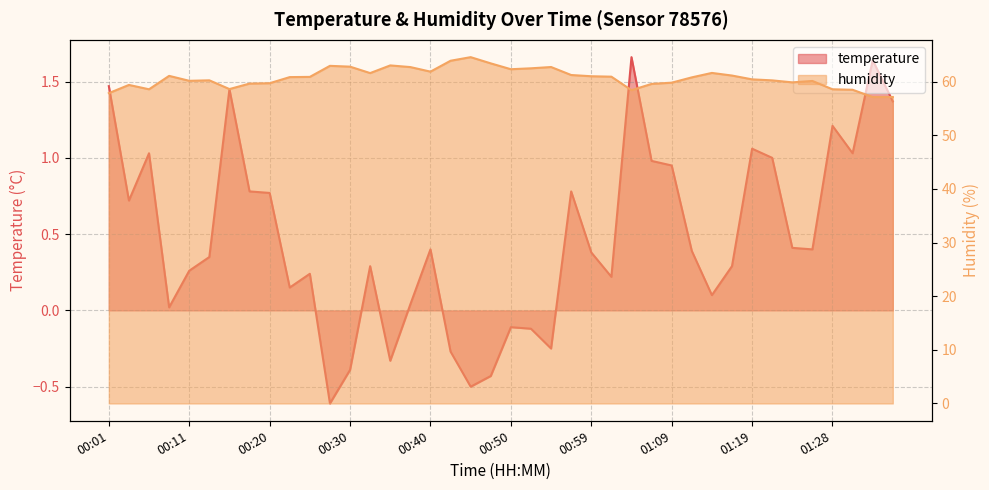

How many data points does each series have?

40